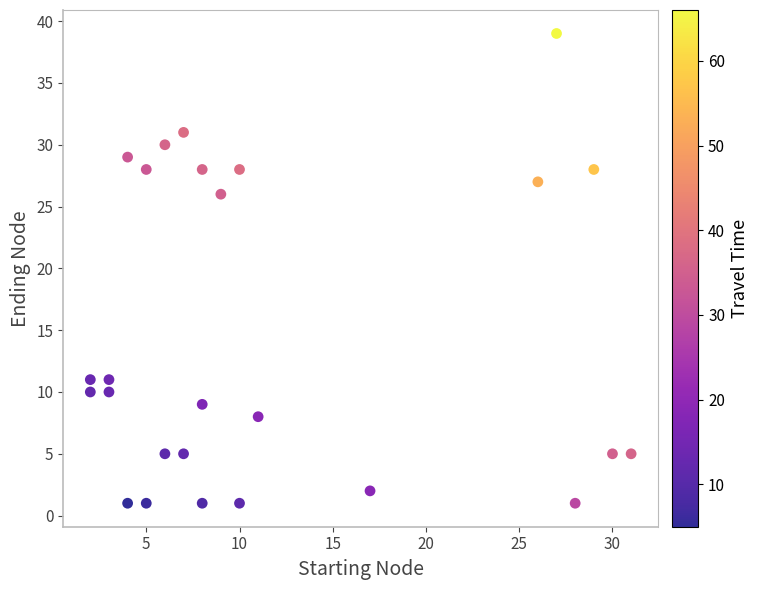

What is the range of X values (max minus min)?

29